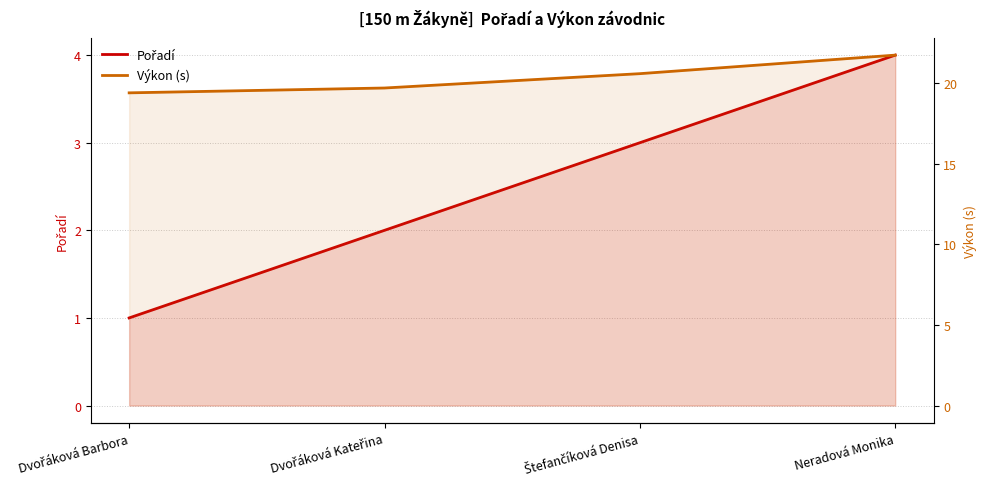

True or false: Pořadí has more than 2 points higher than both neighbors.

False